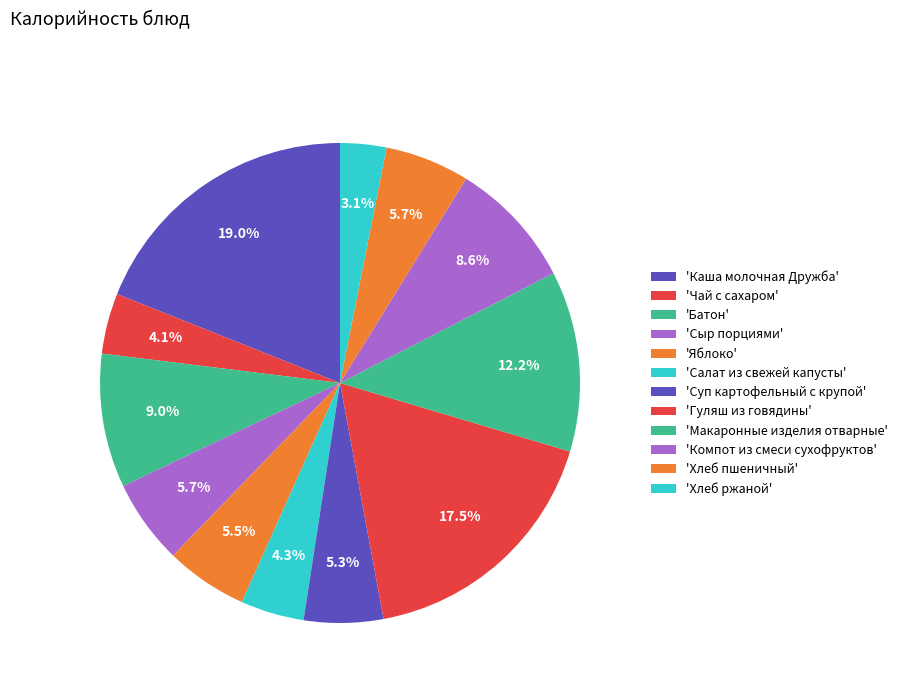

How many segments does this pie chart have?

12